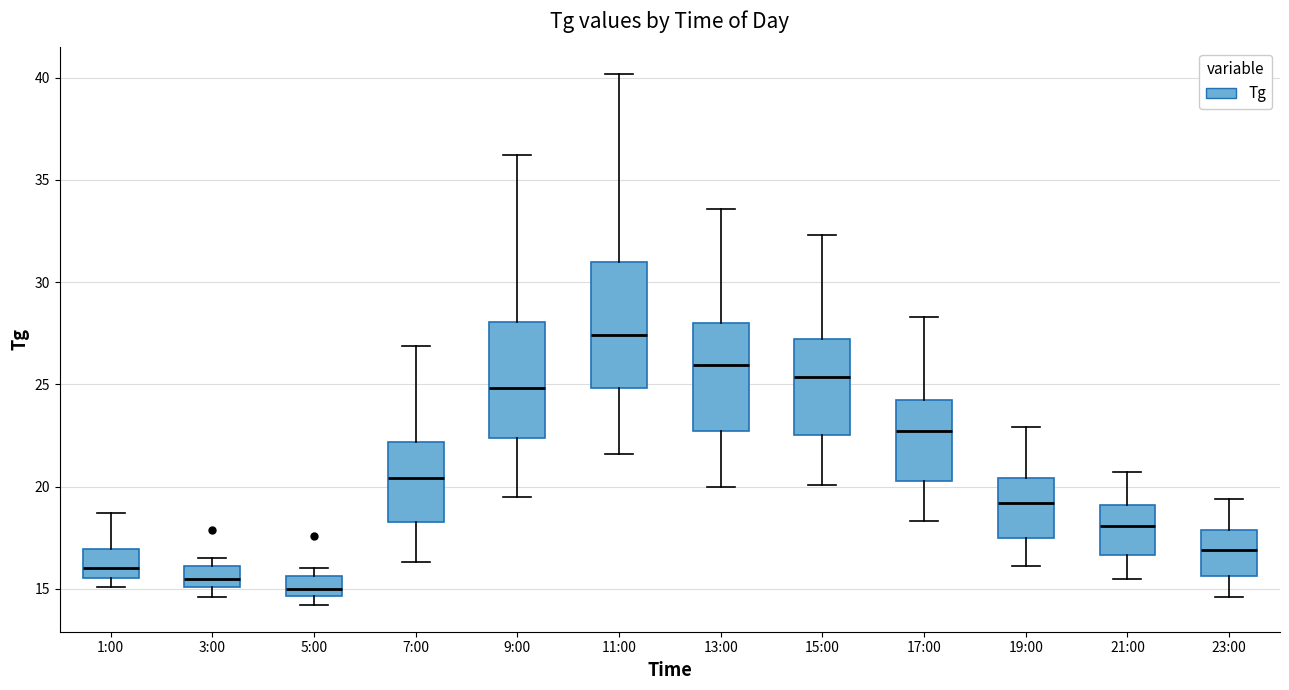

Reading left to right, transcribe this box plot: for each box, give where its median line is, the range the box spans, and where its two whiskers end, as read against the y-axis. The values are not printed on the chart, so give them approximately, as read against the axis.

1:00: median 16.0, box 15.5 to 17.0, whiskers 15.0 to 18.5
3:00: median 15.5, box 15.0 to 16.0, whiskers 14.5 to 16.5
5:00: median 15.0, box 14.5 to 15.5, whiskers 14.0 to 16.0
7:00: median 20.5, box 18.5 to 22.0, whiskers 16.5 to 27.0
9:00: median 25.0, box 22.5 to 28.0, whiskers 19.5 to 36.0
11:00: median 27.5, box 25.0 to 31.0, whiskers 21.5 to 40.0
13:00: median 26.0, box 22.5 to 28.0, whiskers 20.0 to 33.5
15:00: median 25.5, box 22.5 to 27.0, whiskers 20.0 to 32.5
17:00: median 22.5, box 20.5 to 24.5, whiskers 18.5 to 28.5
19:00: median 19.0, box 17.5 to 20.5, whiskers 16.0 to 23.0
21:00: median 18.0, box 16.5 to 19.0, whiskers 15.5 to 20.5
23:00: median 17.0, box 15.5 to 18.0, whiskers 14.5 to 19.5